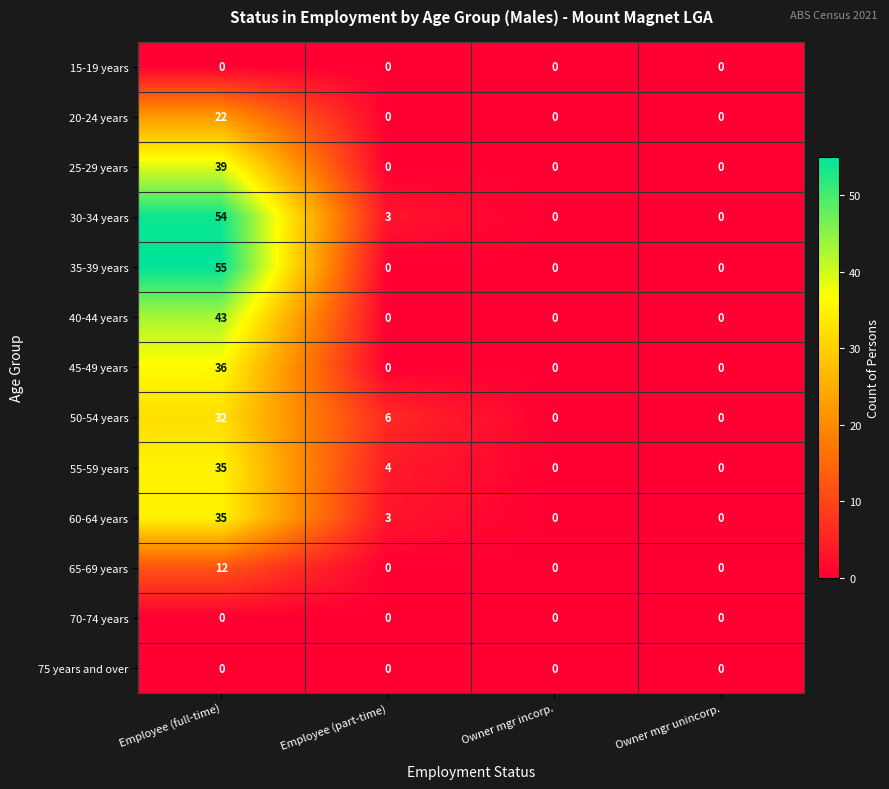

What is the maximum value shown in the chart?

55